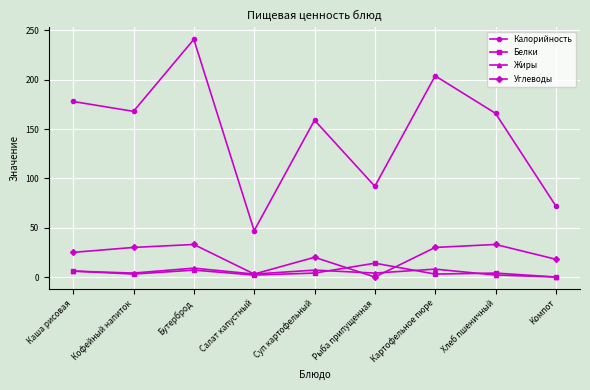

What is the difference between the Белки values at Компот and Кофейный напиток?

3